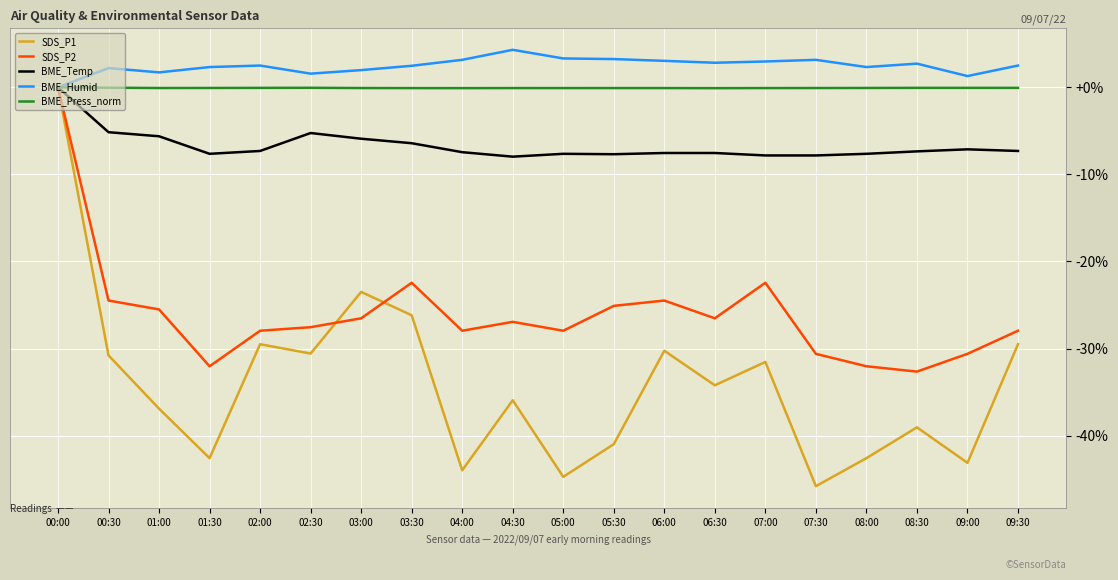

Is the value of BME_Temp at 03:30 greater than the value of SDS_P2 at 03:00?

Yes